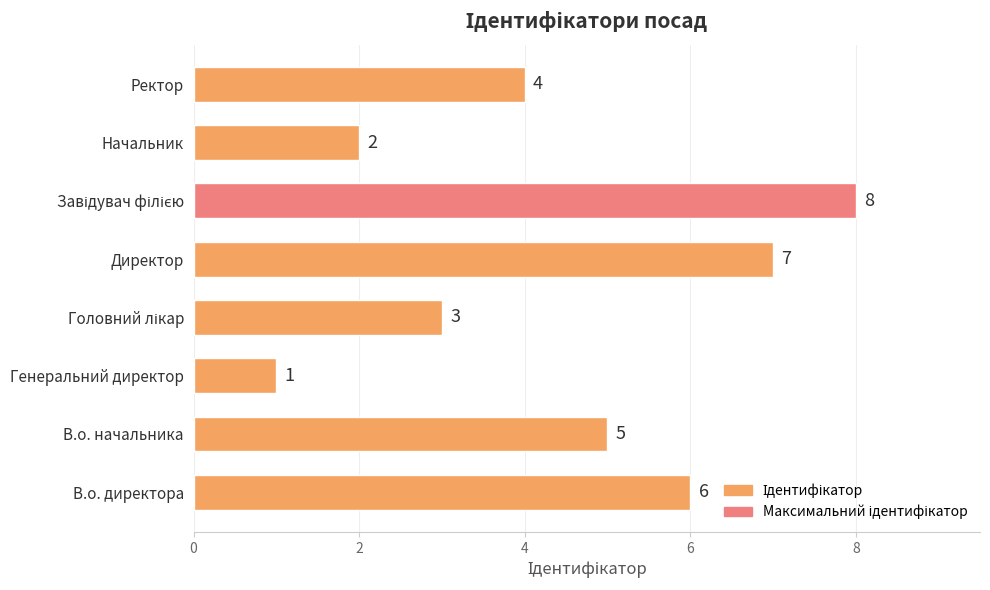

Which has a higher value, В.о. начальника or Генеральний директор?

В.о. начальника